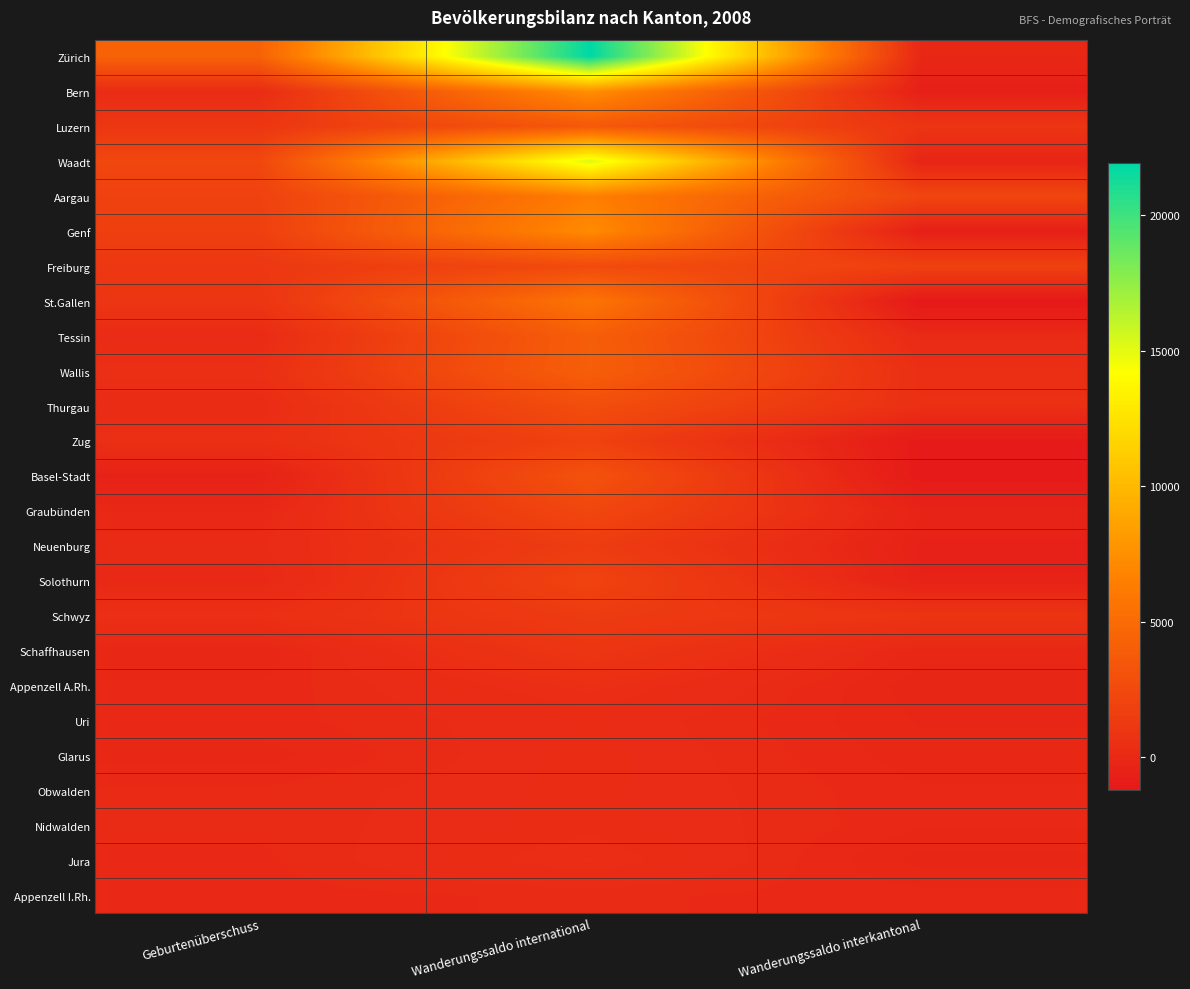

Rank the series at Wanderungssaldo international from highest to lowest value.

Zürich, Waadt, Bern, Genf, Aargau, St.Gallen, Wallis, Tessin, Luzern, Basel-Stadt, Thurgau, Freiburg, Graubünden, Solothurn, Zug, Neuenburg, Schwyz, Schaffhausen, Appenzell A.Rh., Jura, Nidwalden, Glarus, Obwalden, Uri, Appenzell I.Rh.